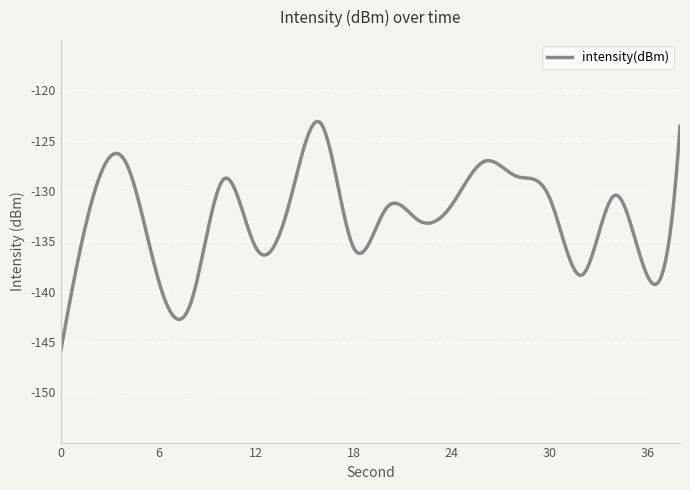

What is the difference between the maximum and minimum values?

22.9